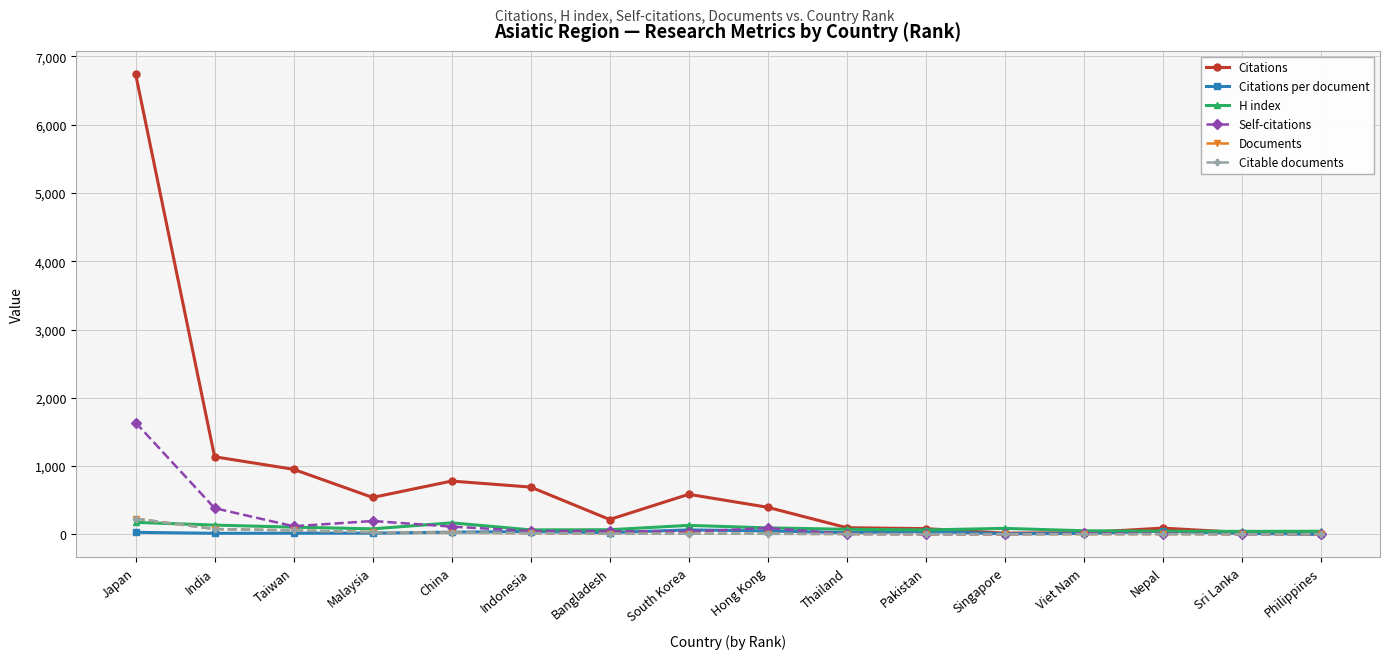

At which label is Citations closest to 3373?

India